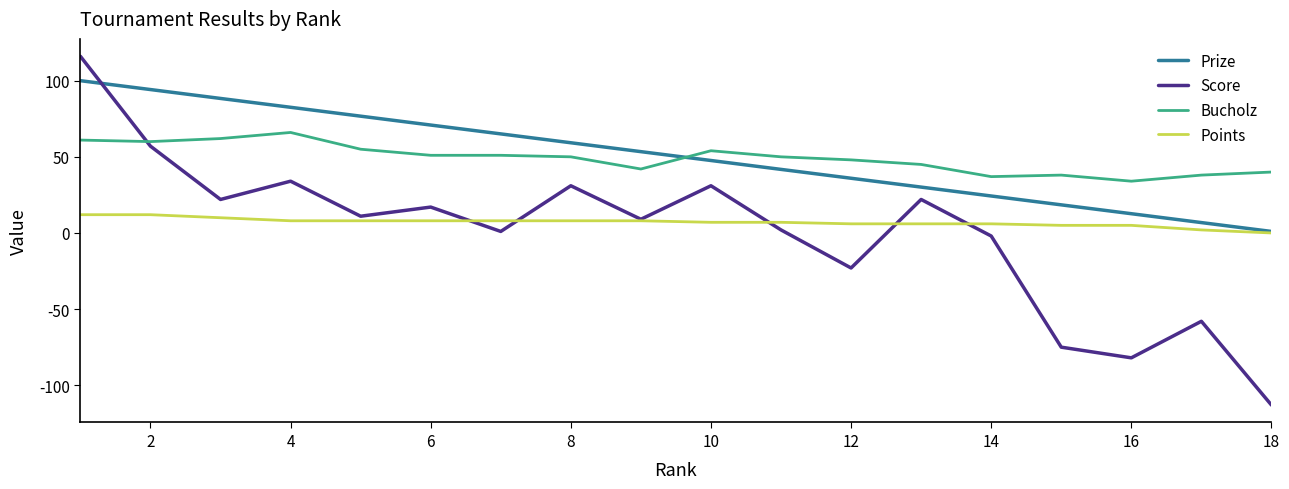

True or false: Bucholz and Points intersect in this chart.

False